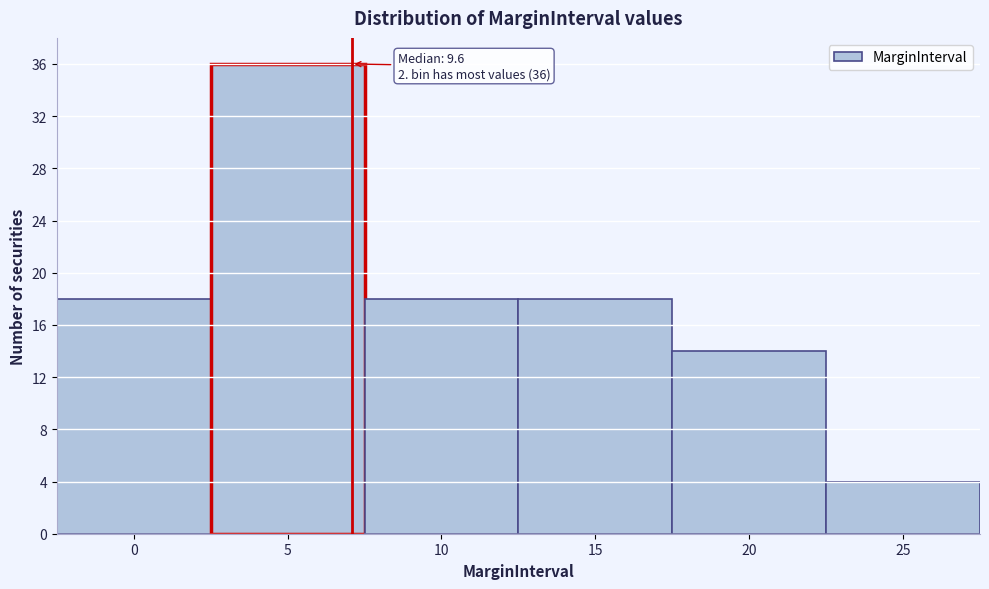

Reading left to right, what are all the values shown in this chart?

0=18	5=36	10=18	15=18	20=14	25=4